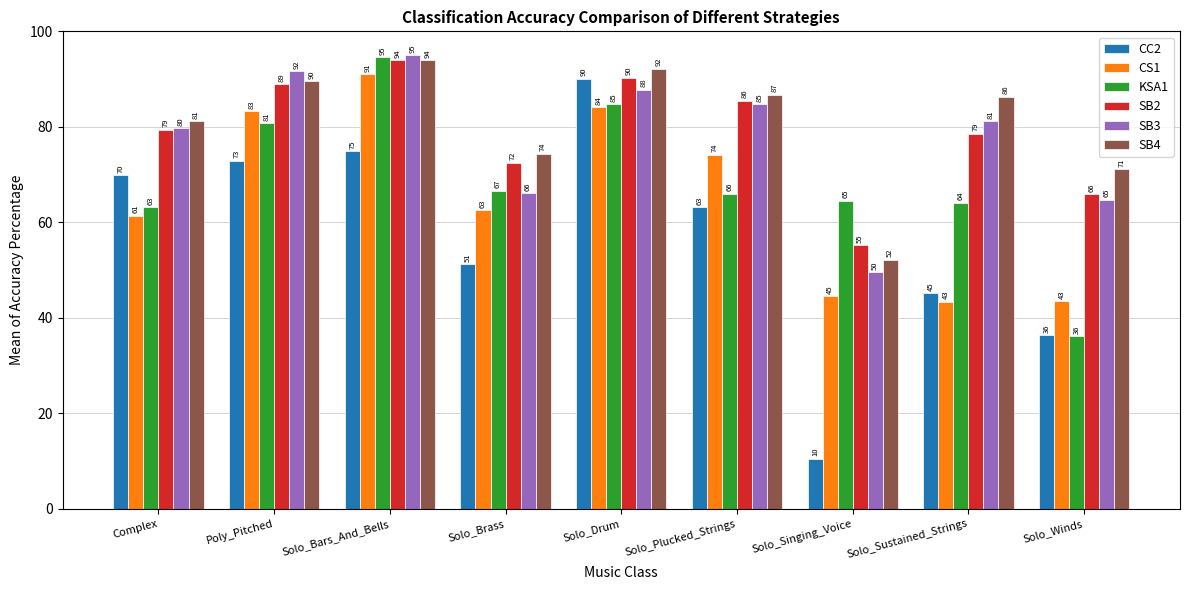

What is the sum of the CS1 values at Solo_Plucked_Strings and Complex?

135.6